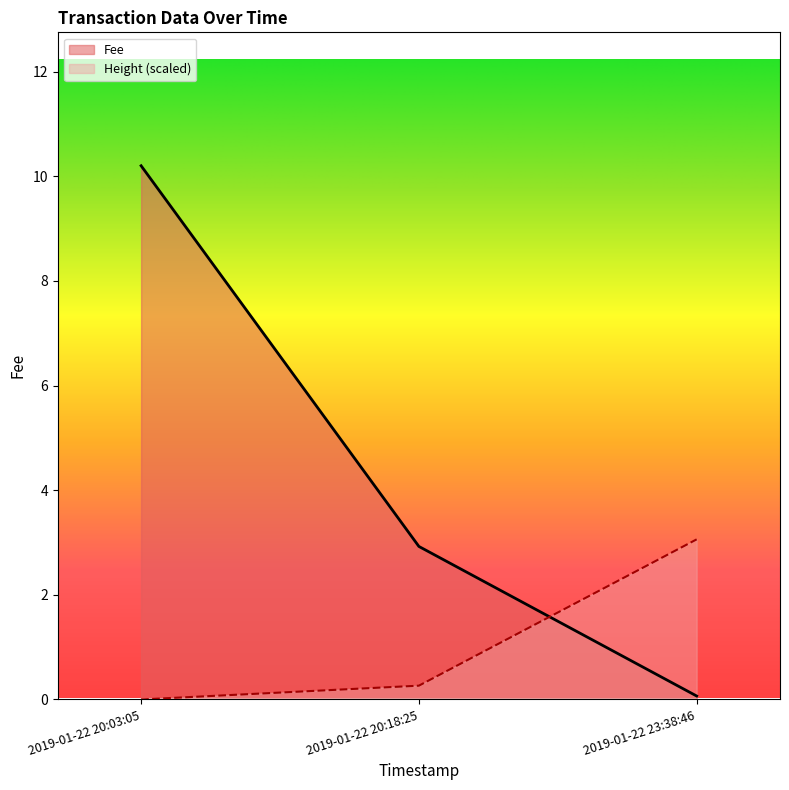

What is the spread (max minus min) of values at 2019-01-22 20:03:05?

10.2